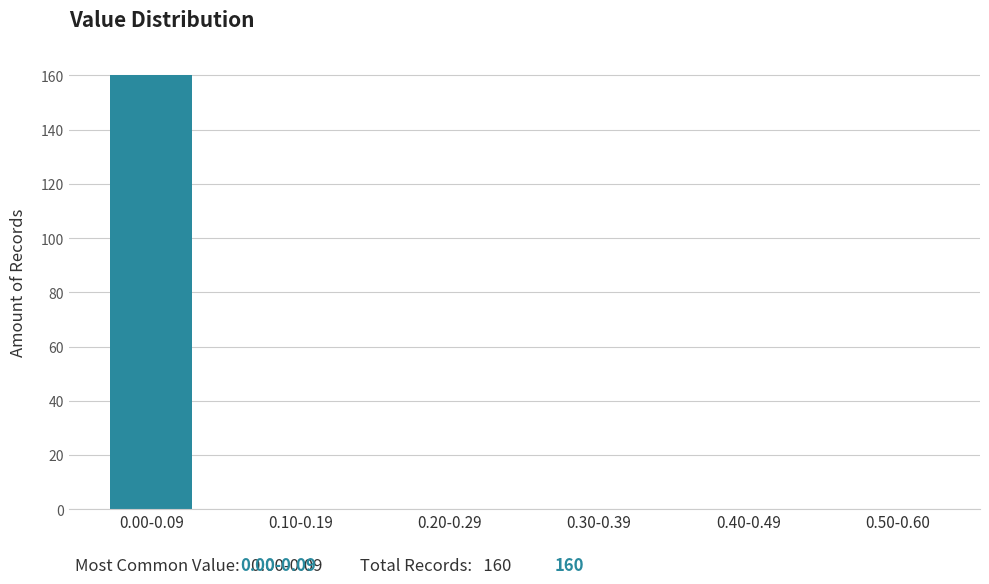

Reading right to left, what are all the values shown in this chart?

0.50-0.60=0	0.40-0.49=0	0.30-0.39=0	0.20-0.29=0	0.10-0.19=0	0.00-0.09=160